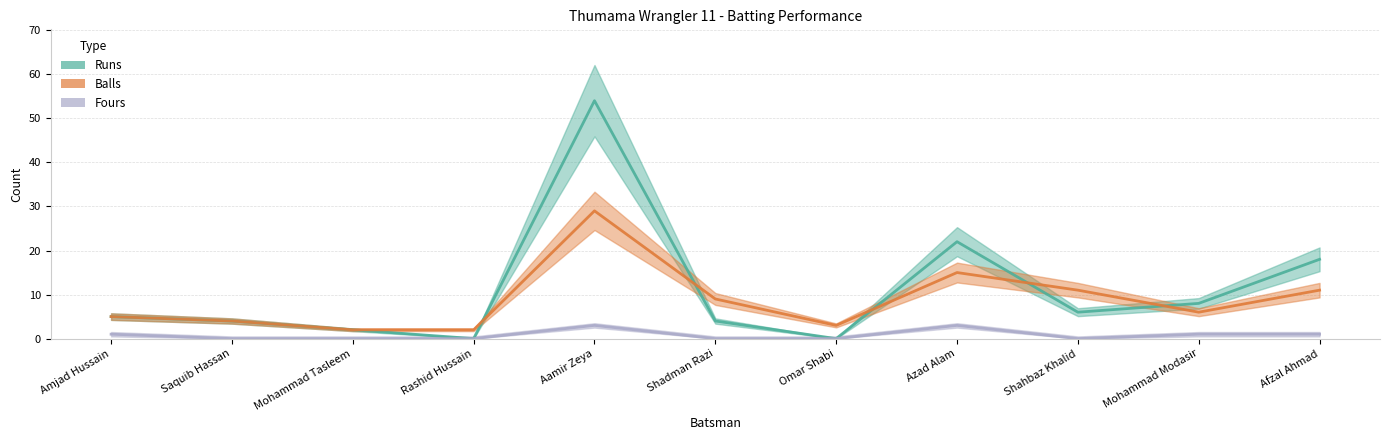

After their last crossing, which series has the higher values: Balls or Runs?

Runs